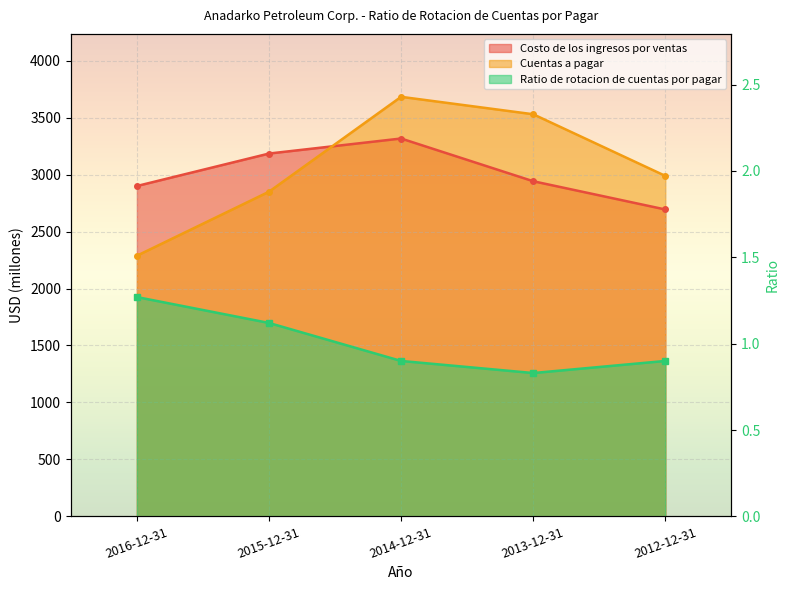

Where is Ratio de rotacion de cuentas por pagar nearest to the value 1?

2014-12-31